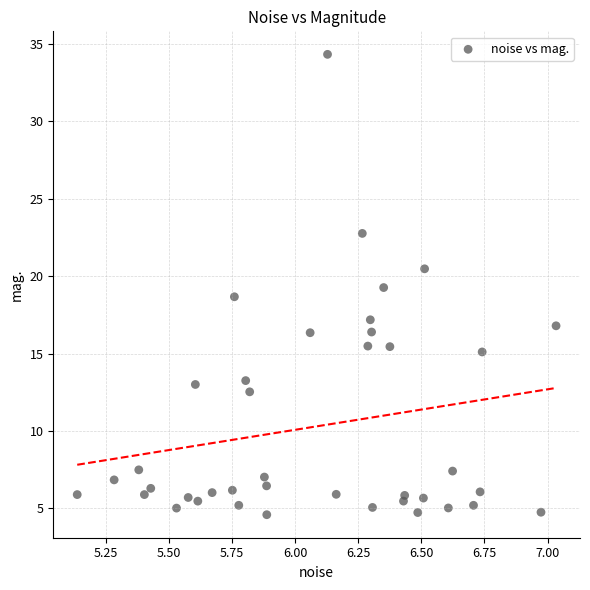

What is the range of X values (max minus min)?

1.9